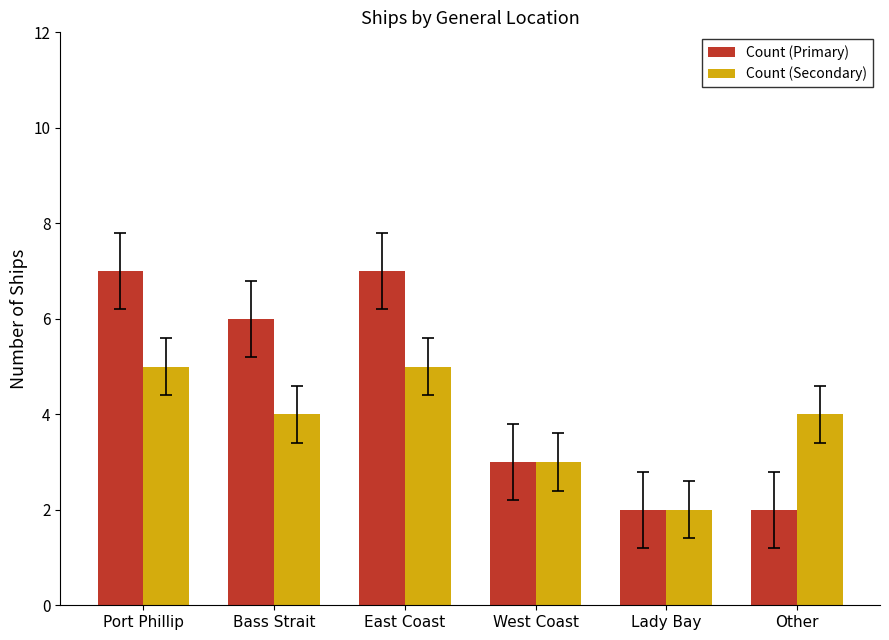

What is the label of the 6th bar from the left?

Other